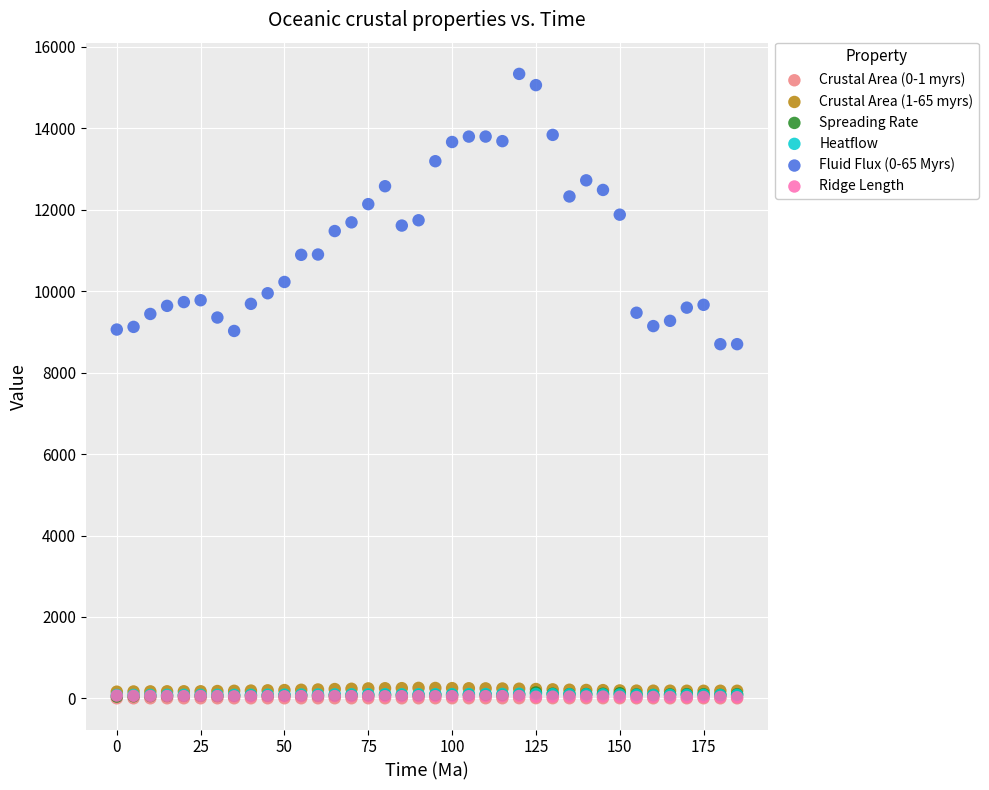

What are all the series names shown in the legend?

Crustal Area (0-1 myrs), Crustal Area (1-65 myrs), Spreading Rate, Heatflow, Fluid Flux (0-65 Myrs), Ridge Length